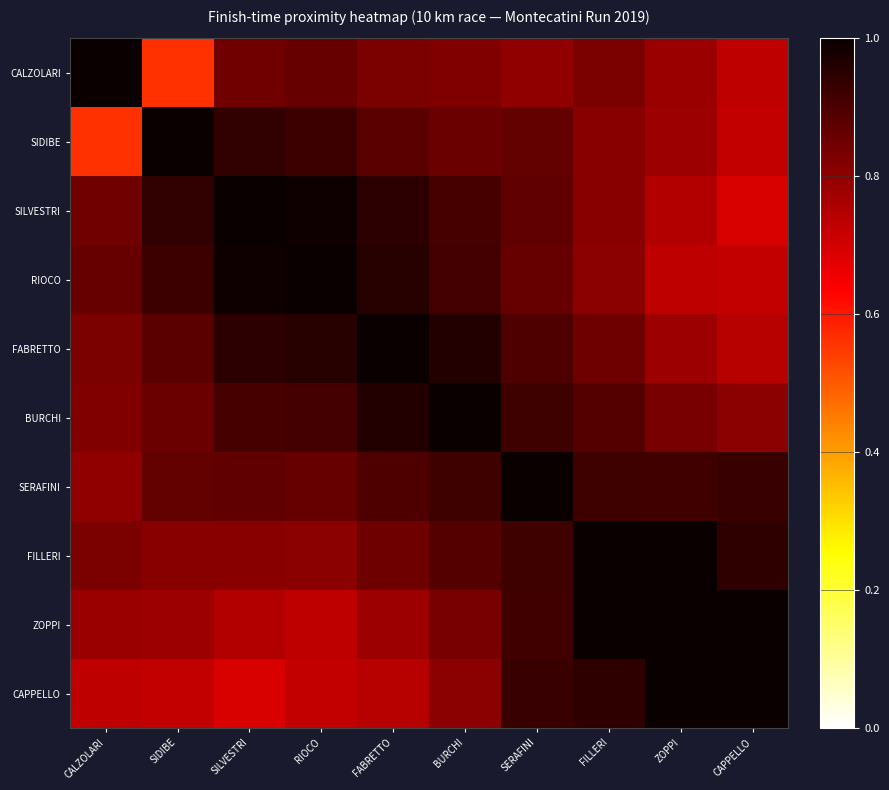

How many distinct data groups are displayed?

10